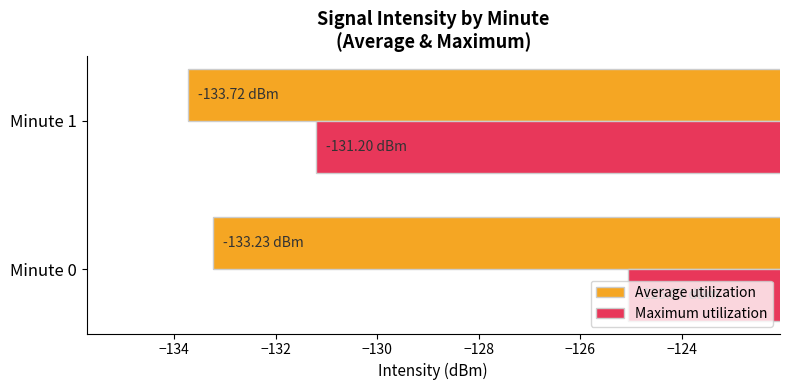

What is the average value of the Average utilization series?

-133.5